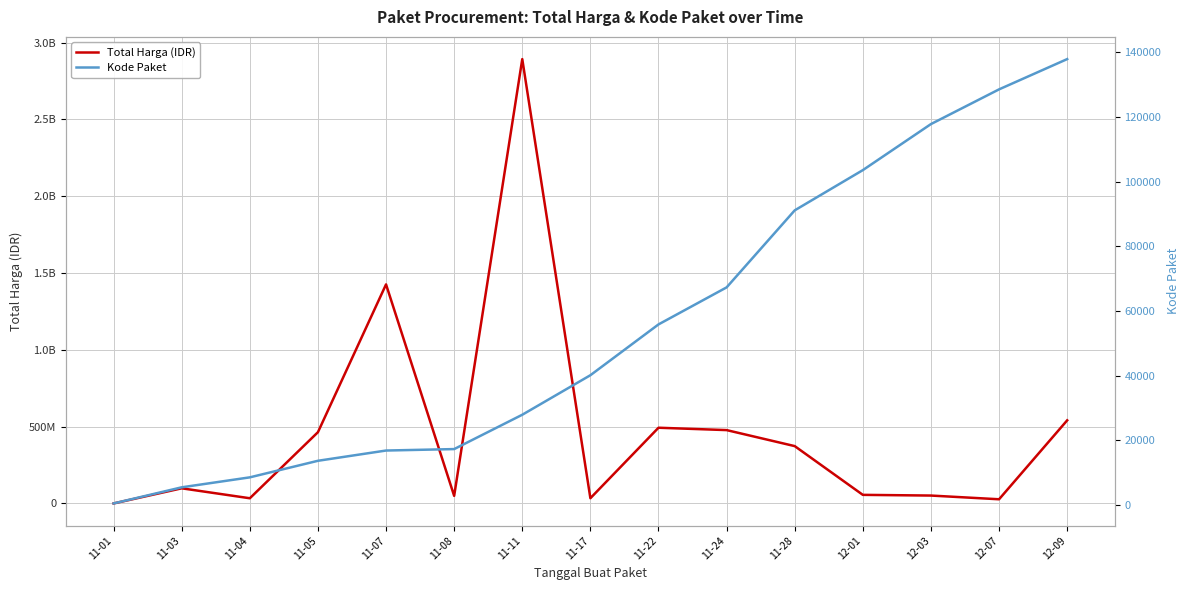

What position from the left is 11-04?

3